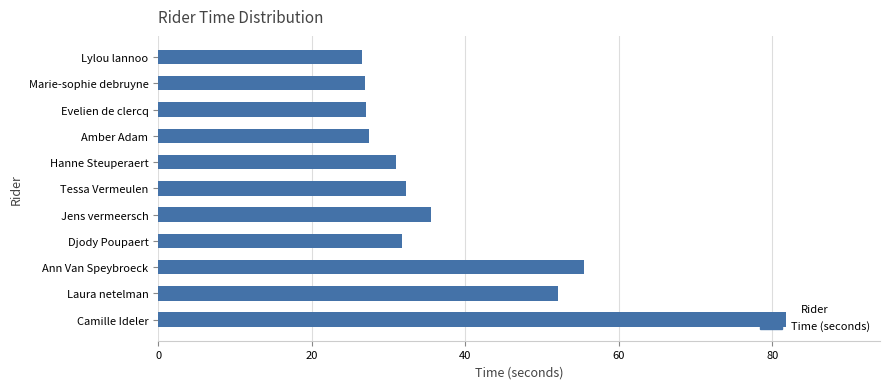

What is the change in value from Tessa Vermeulen to Jens vermeersch?

+3.3